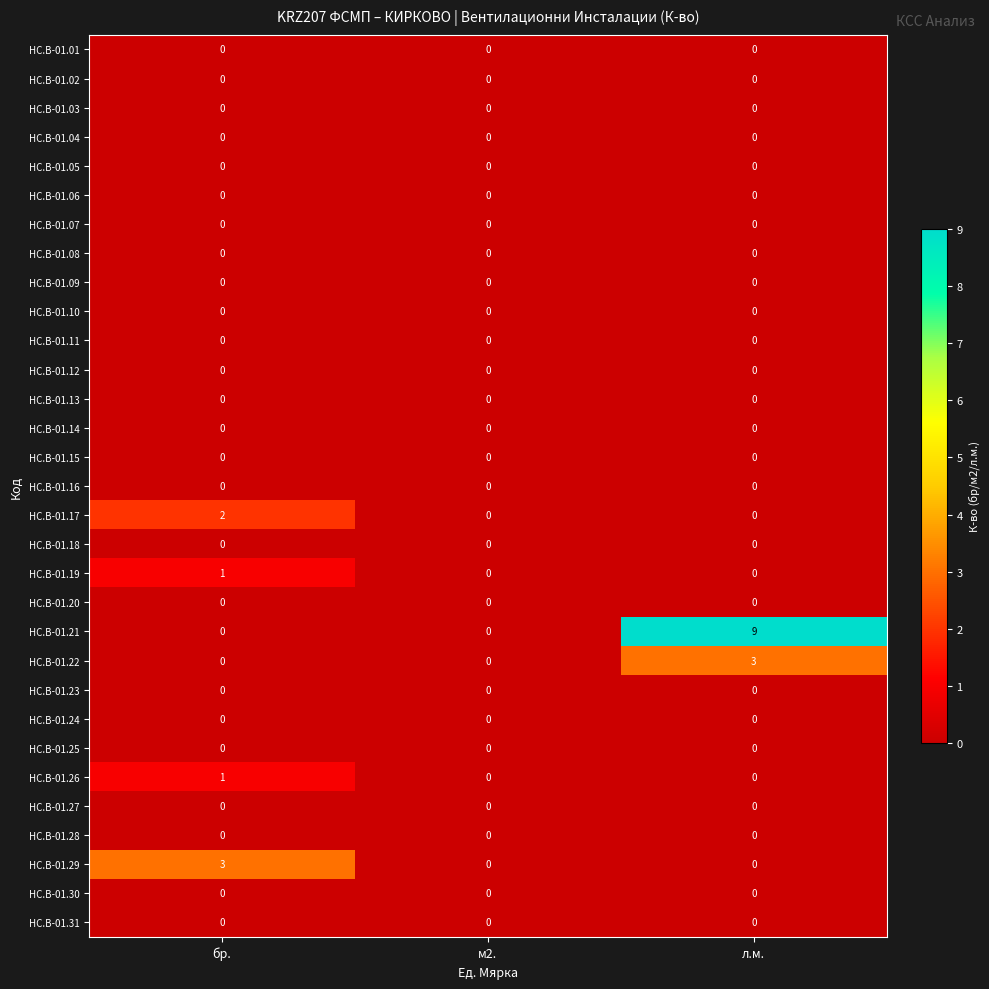

How many distinct data groups are displayed?

31